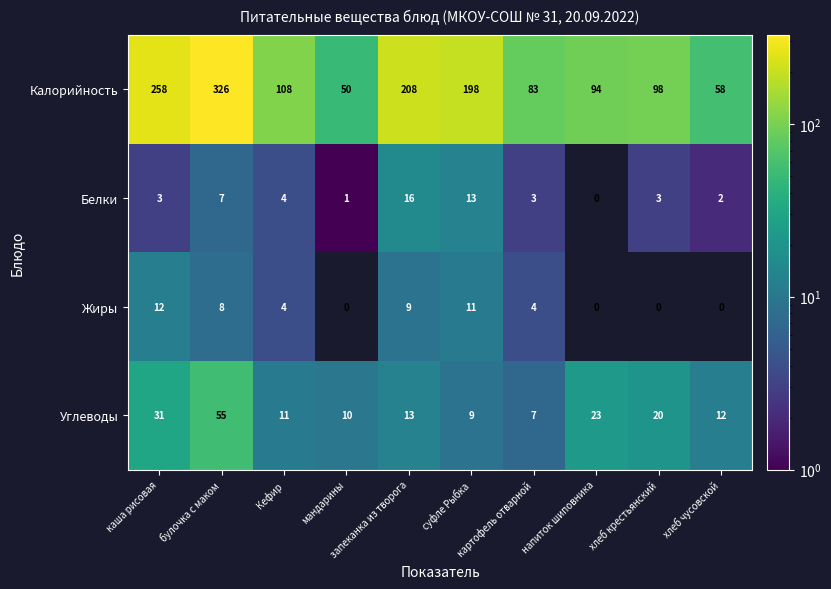

What is the difference between the maximum and minimum values in the Белки series?

16